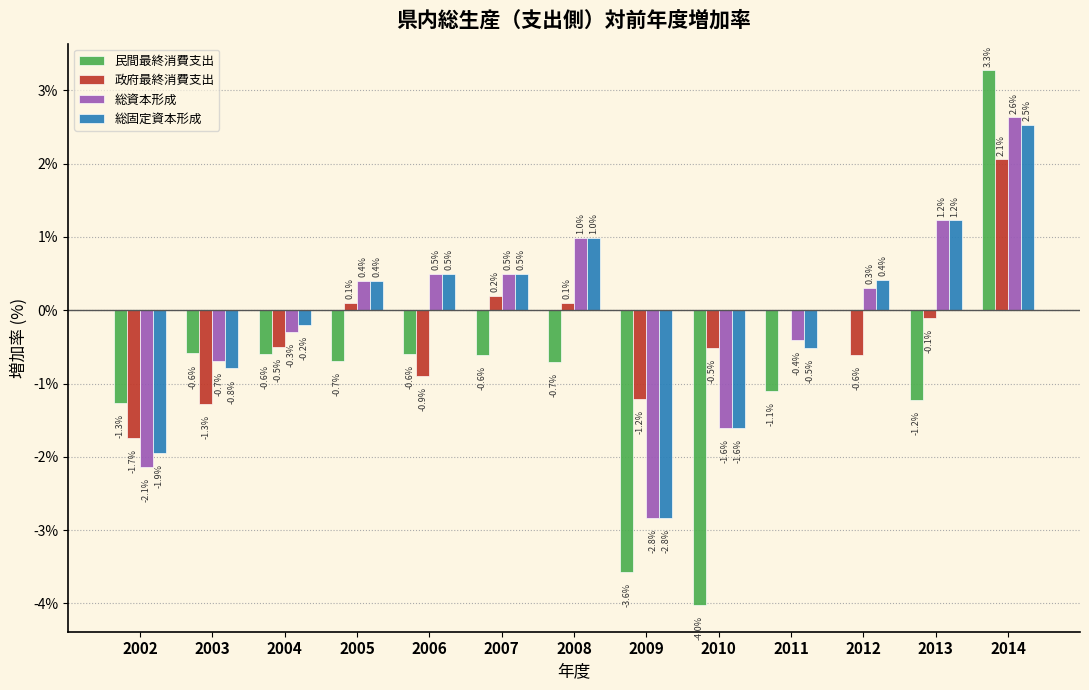

Reading right to left, extract all data points from this chart.

民間最終消費支出: 2014=3.3	2013=-1.2	2012=0.0	2011=-1.1	2010=-4.0	2009=-3.6	2008=-0.7	2007=-0.6	2006=-0.6	2005=-0.7	2004=-0.6	2003=-0.6	2002=-1.3
政府最終消費支出: 2014=2.1	2013=-0.1	2012=-0.6	2011=0.0	2010=-0.5	2009=-1.2	2008=0.1	2007=0.2	2006=-0.9	2005=0.1	2004=-0.5	2003=-1.3	2002=-1.7
総資本形成: 2014=2.6	2013=1.2	2012=0.3	2011=-0.4	2010=-1.6	2009=-2.8	2008=1.0	2007=0.5	2006=0.5	2005=0.4	2004=-0.3	2003=-0.7	2002=-2.1
総固定資本形成: 2014=2.5	2013=1.2	2012=0.4	2011=-0.5	2010=-1.6	2009=-2.8	2008=1.0	2007=0.5	2006=0.5	2005=0.4	2004=-0.2	2003=-0.8	2002=-1.9